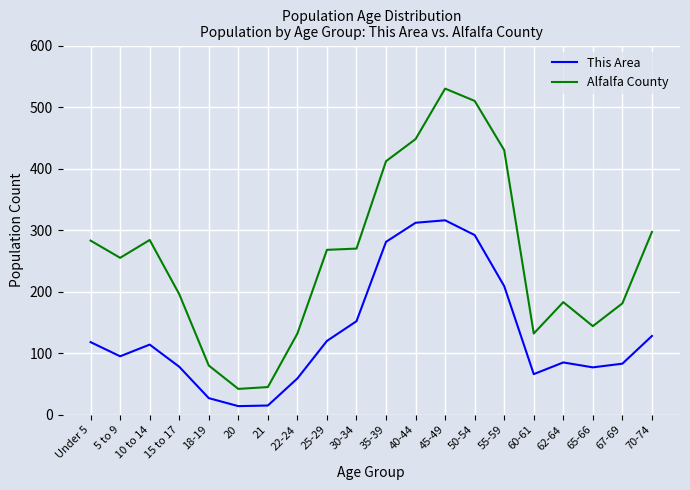

What is the sum of the Alfalfa County values at 18-19 and 62-64?

263